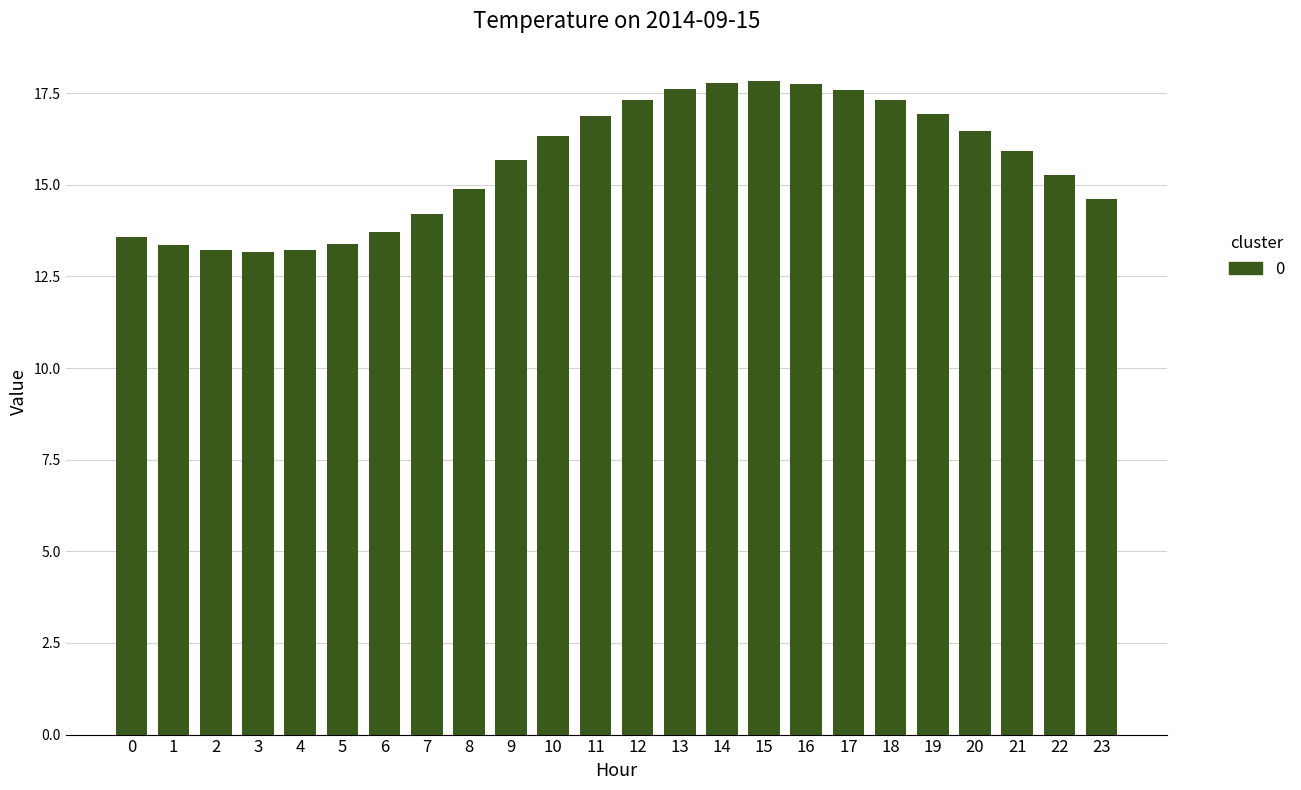

What is the difference between the maximum and minimum values?

4.6